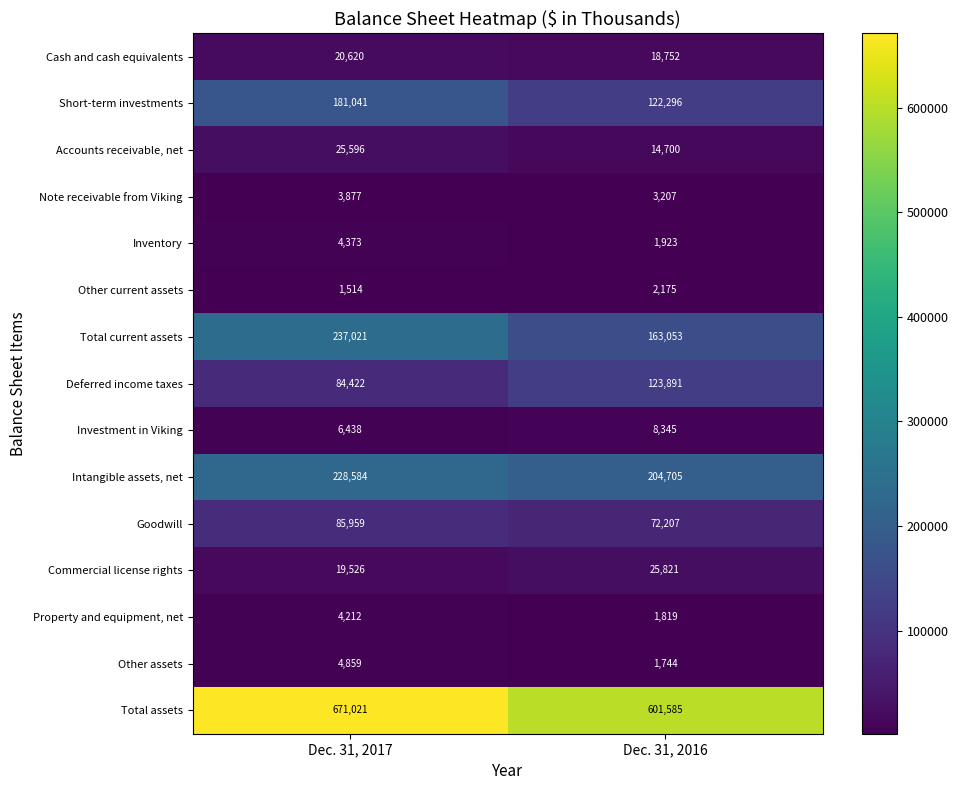

The Other assets series shows 4859 at Dec. 31, 2017. True or false?

True